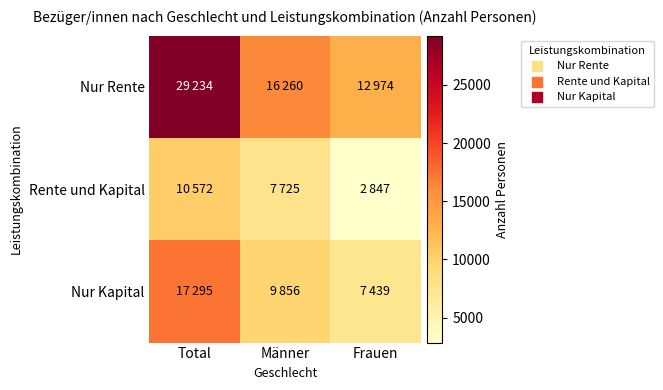

Reading right to left, extract all data points from this chart.

Nur Rente: Frauen=12974	Männer=16260	Total=29234
Rente und Kapital: Frauen=2847	Männer=7725	Total=10572
Nur Kapital: Frauen=7439	Männer=9856	Total=17295